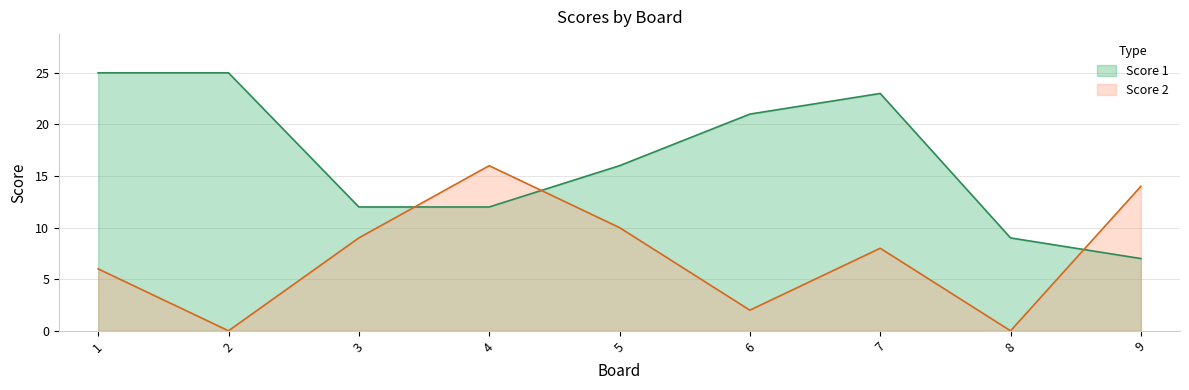

What is the value of the Score 1 point at the 1st from the left?

25